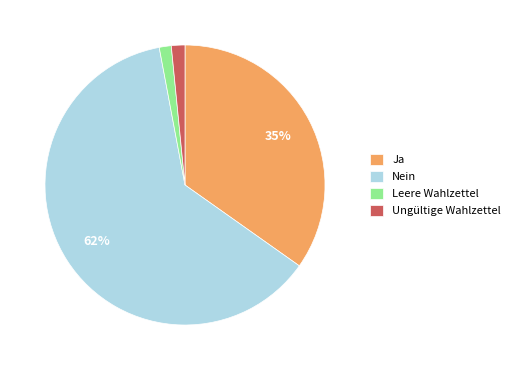

To the nearest percent, what is the combined percentage of Nein and Ja?

97%